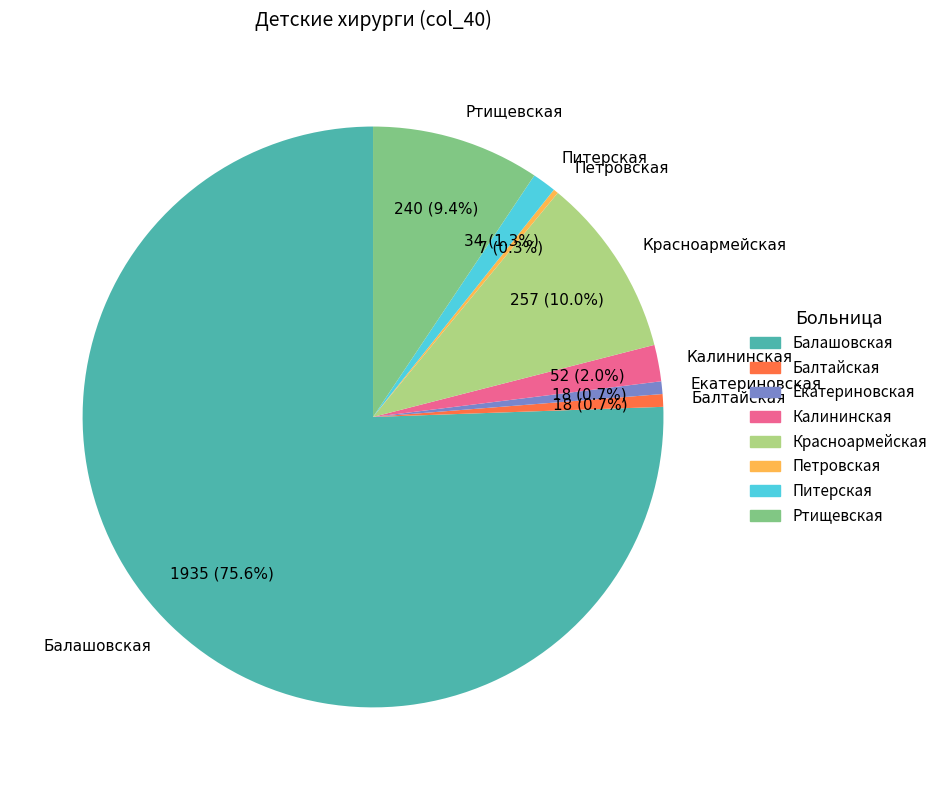

Is there any slice that represents more than half of the pie?

Yes